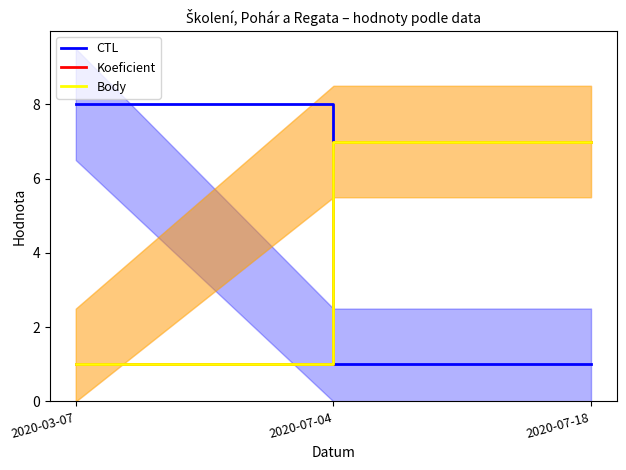

How many values in the CTL series exceed 1?

2